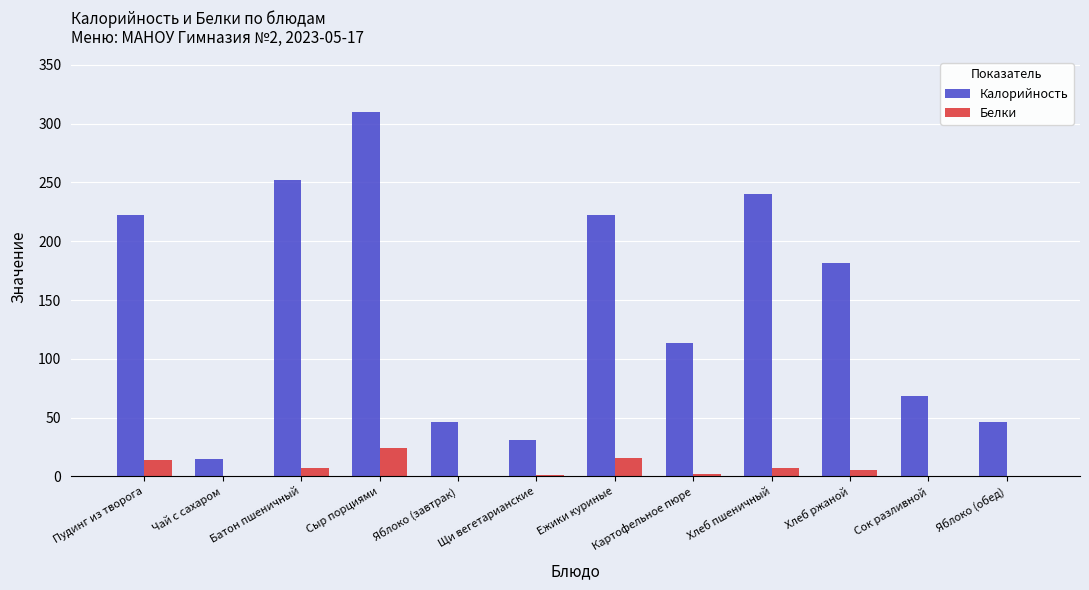

True or false: Калорийность has a value of 9.4 at Щи вегетарианские.

False